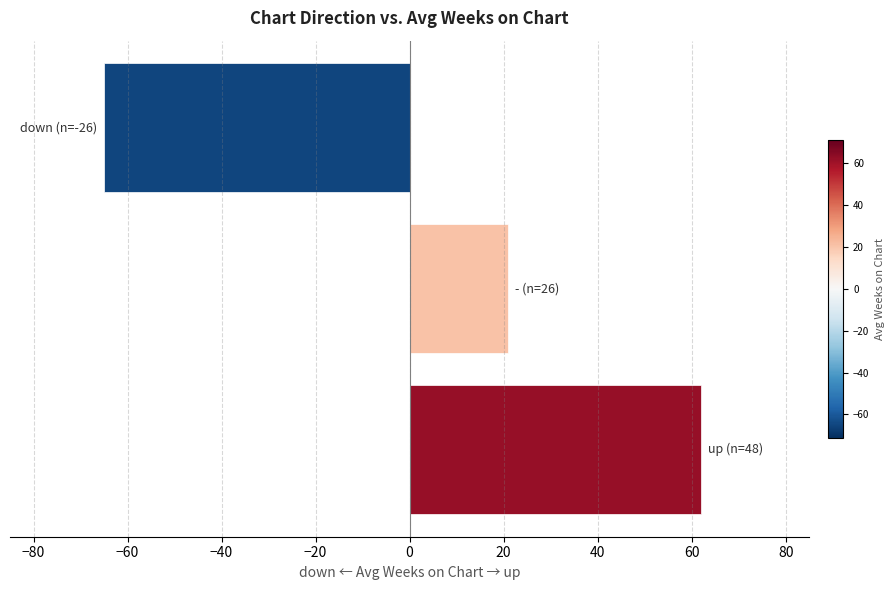

What is the sum of all values?

18